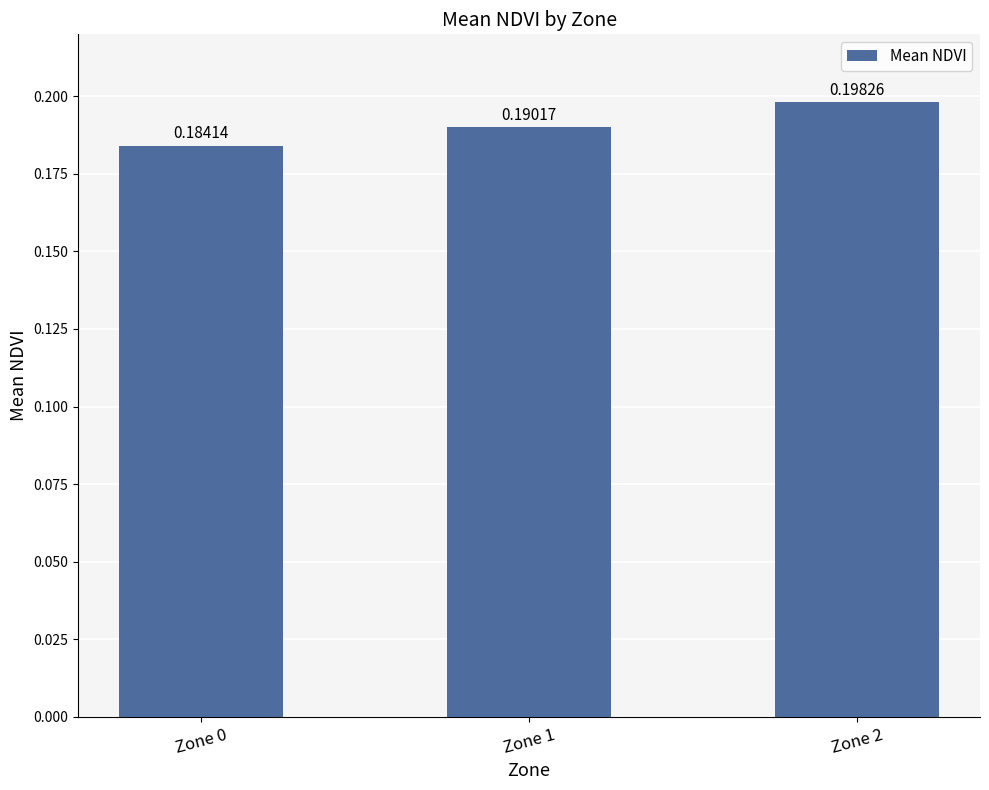

What is the sum of the values at Zone 2 and Zone 0?

0.4